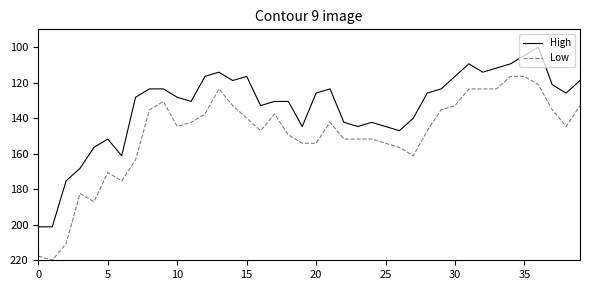

What is the difference between the maximum and minimum values in the High series?

101.2